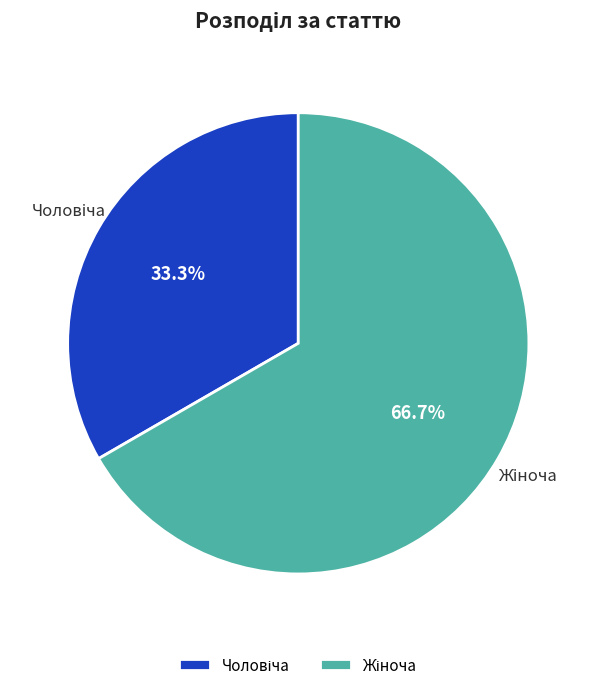

Does any single category account for the majority?

Yes